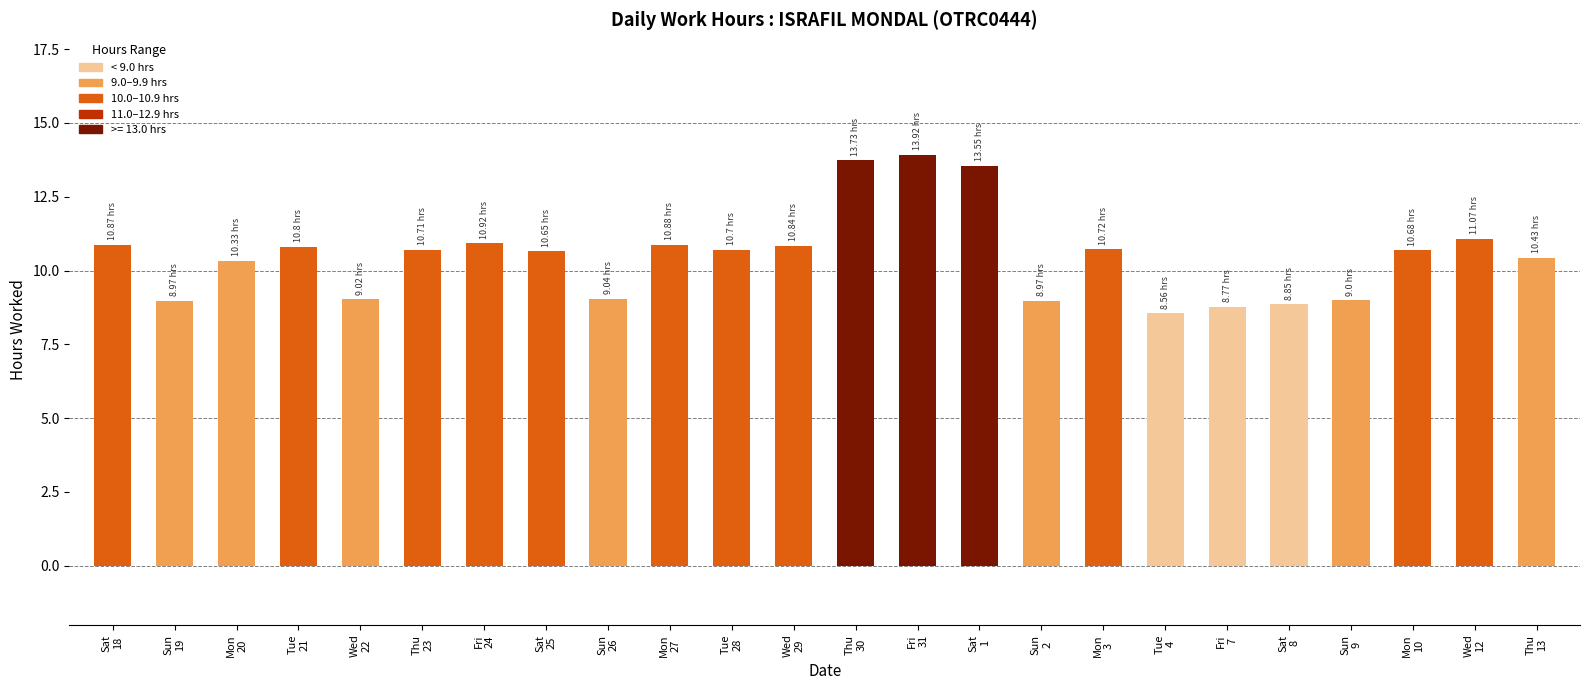

At which category does the chart reach its peak across all series?

Fri
31